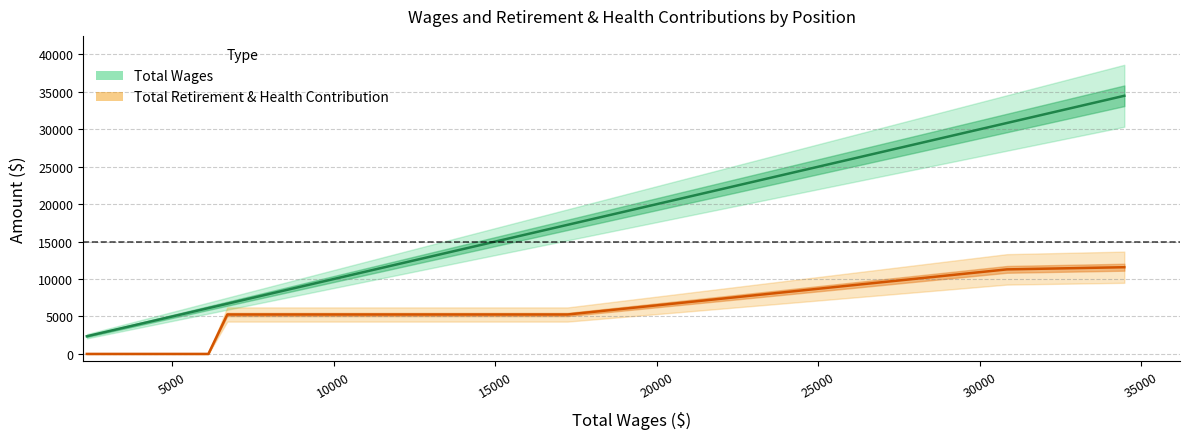

What is the greatest value displayed?

34480